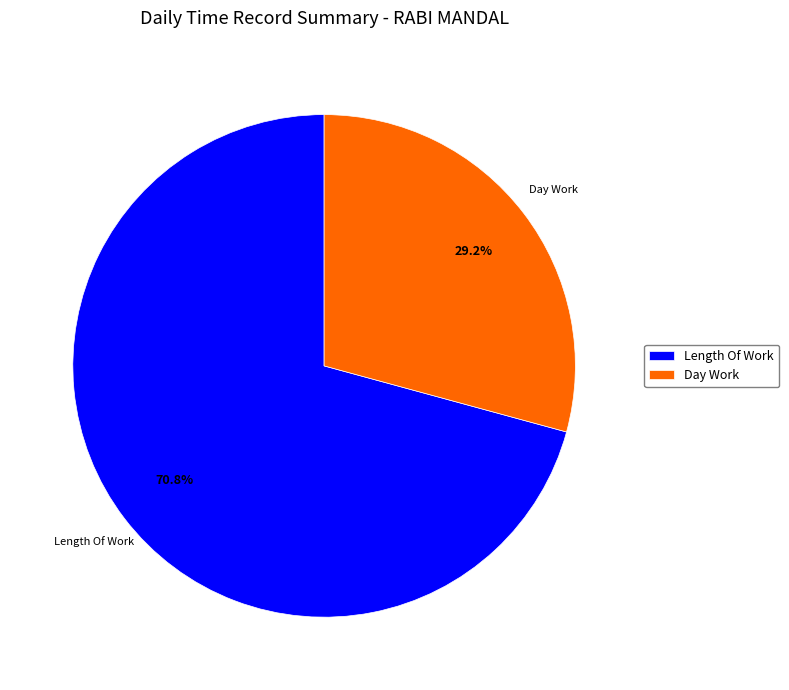

Is there a majority slice in this chart?

Yes